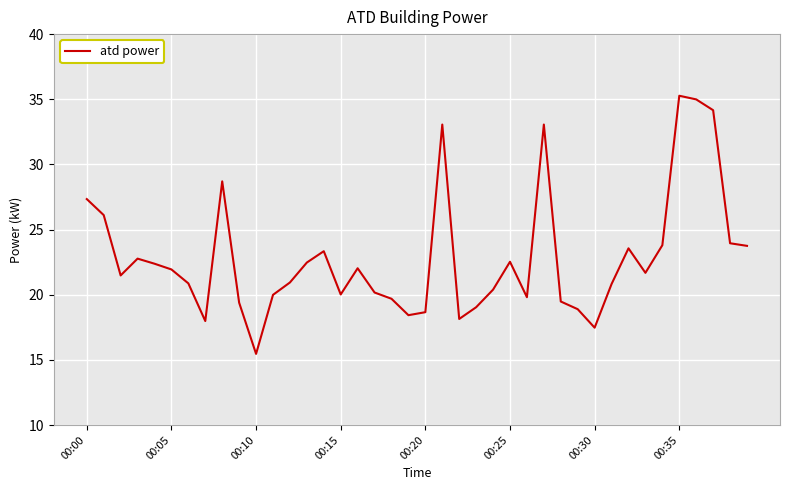

What is the minimum value shown in the chart?

15.5